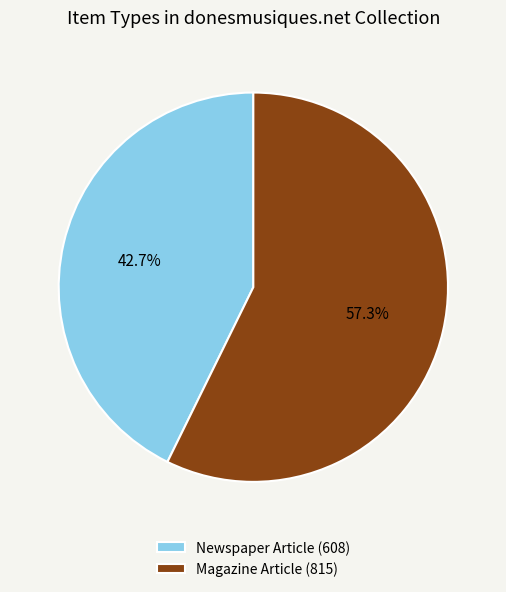

What is the ratio of the value at Newspaper Article (608) to the value at Magazine Article (815)?

0.7